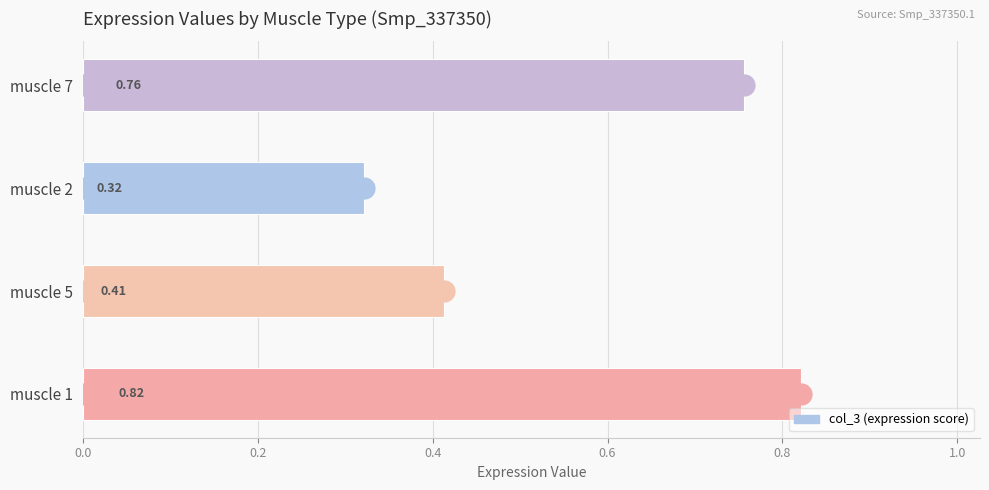

How many bars are there in total?

4